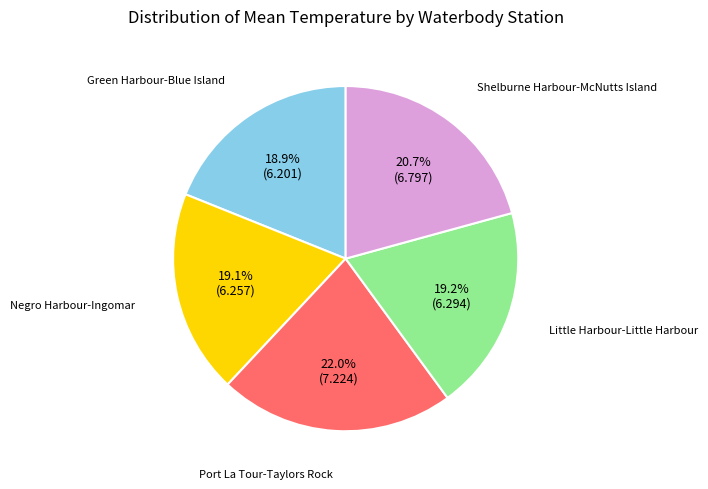

How many slices are in this pie chart?

5